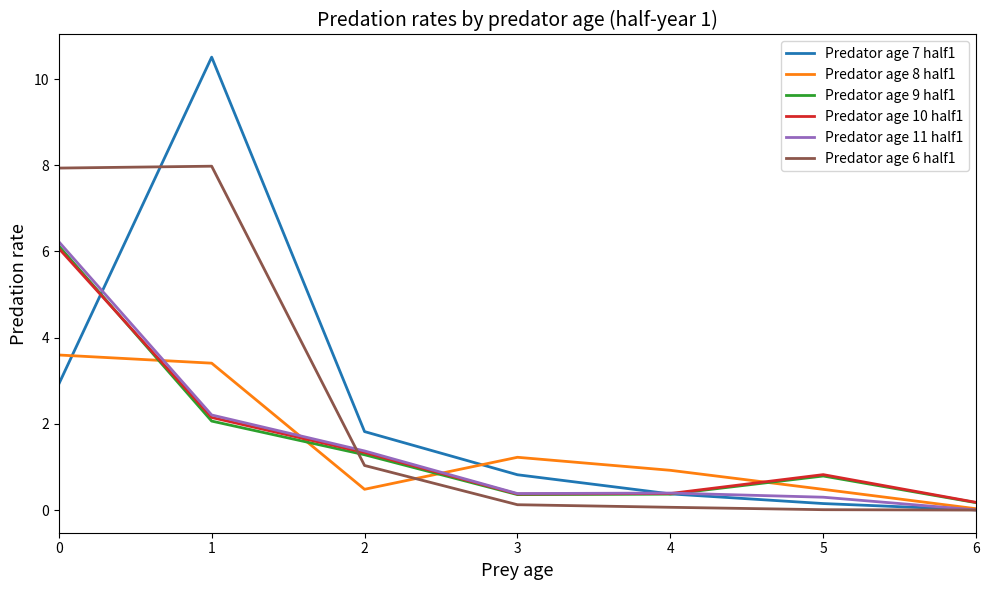

Is the value of Predator age 9 half1 at 2 greater than the value of Predator age 7 half1 at 6?

Yes